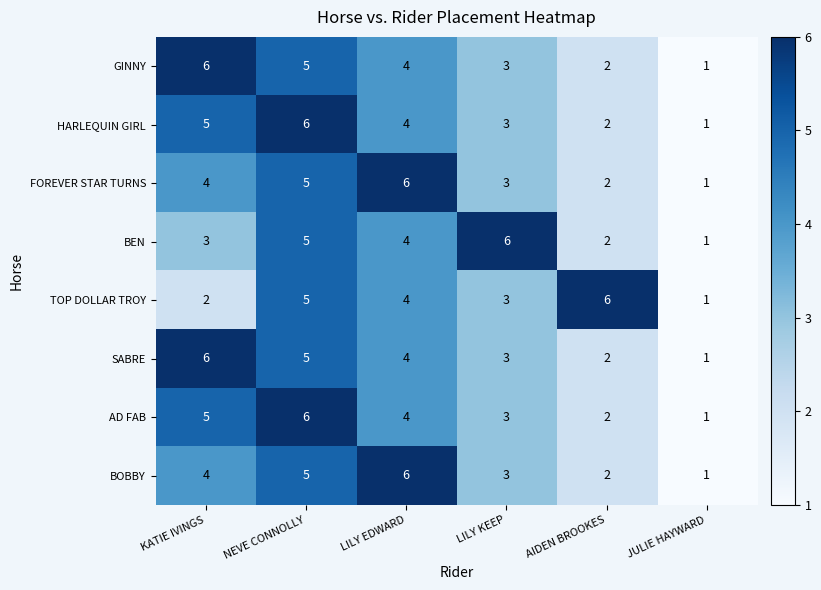

At which category is the sum across all series the highest?

NEVE CONNOLLY